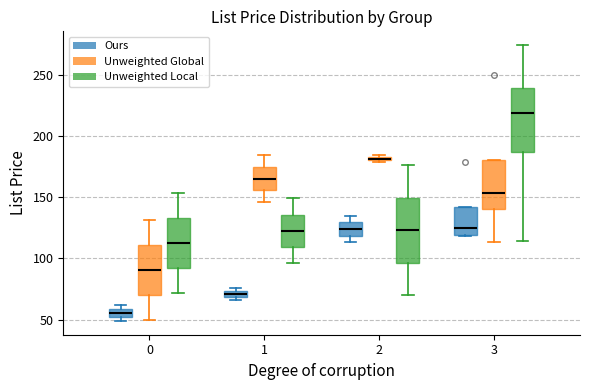

Which box has the highest median line?

3 (Unweighted Local)